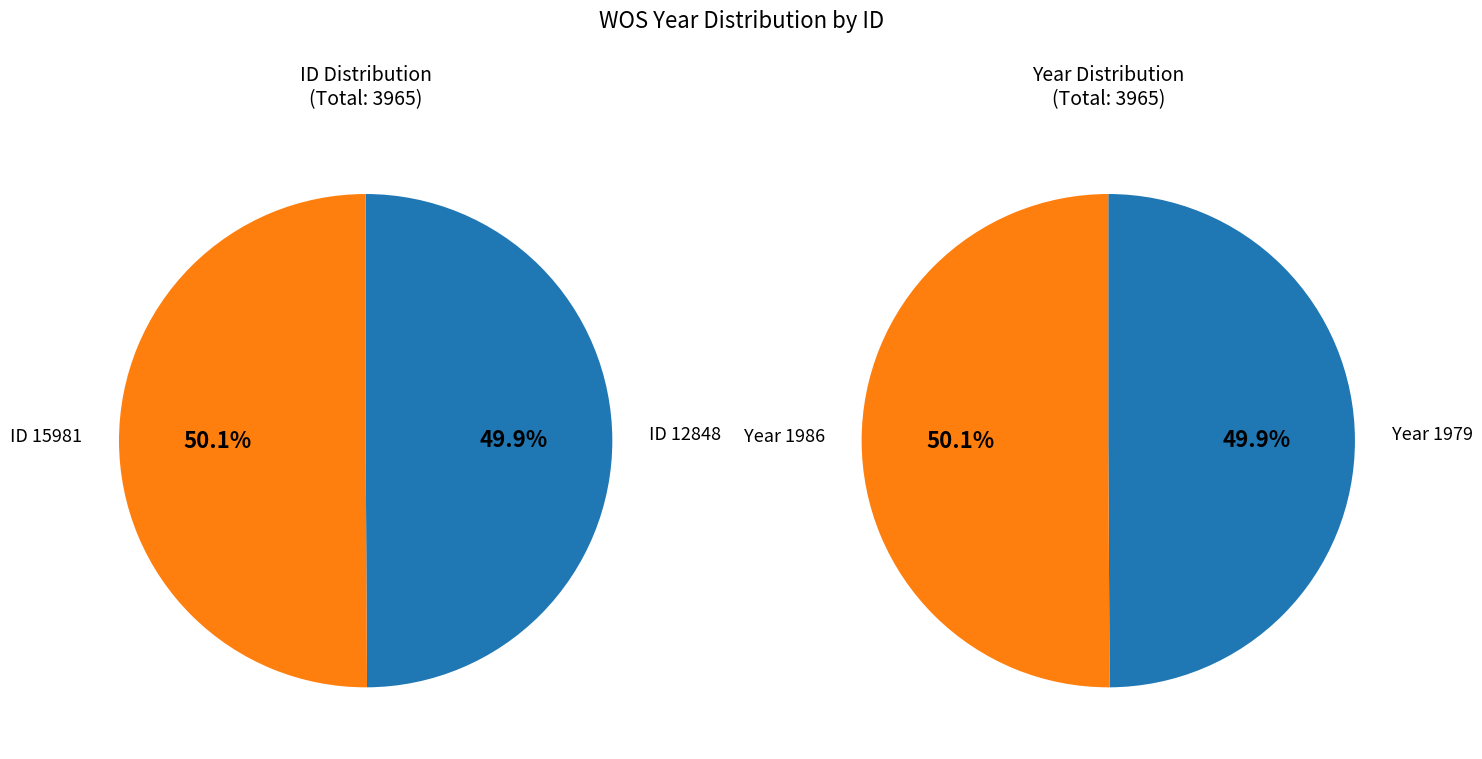

Which category accounts for the majority?

15981